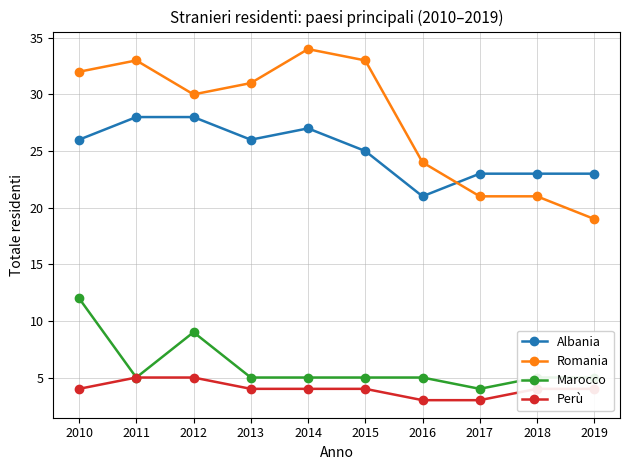

True or false: Albania and Perù cross at least once.

False